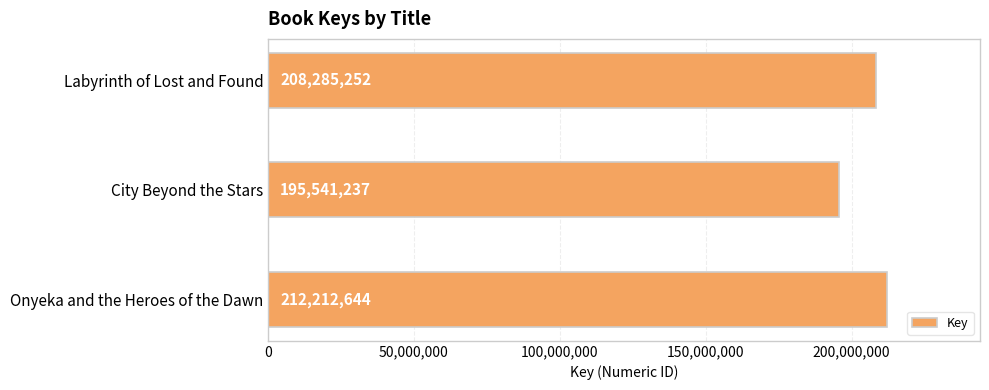

At which category does the chart reach its minimum across all series?

City Beyond the Stars